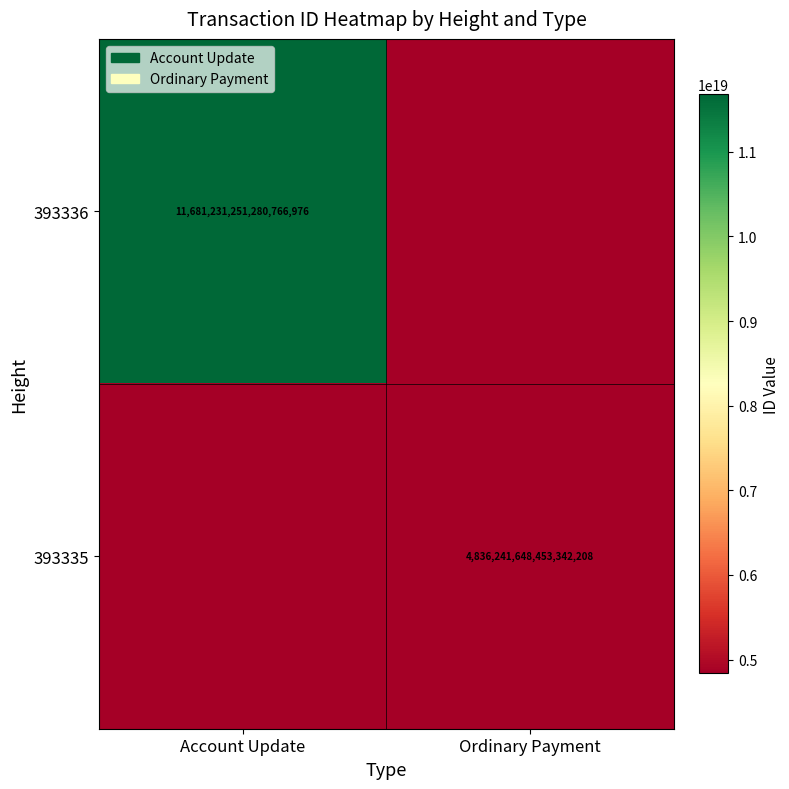

True or false: 393335 has a value of 1146828935758555648 at Ordinary Payment.

False